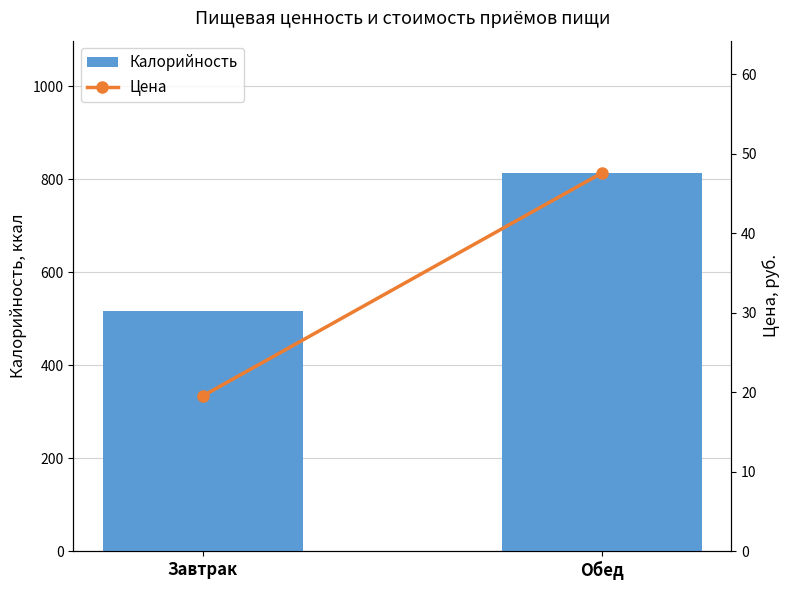

List the series in order of their peak value, highest first.

Калорийность, Цена